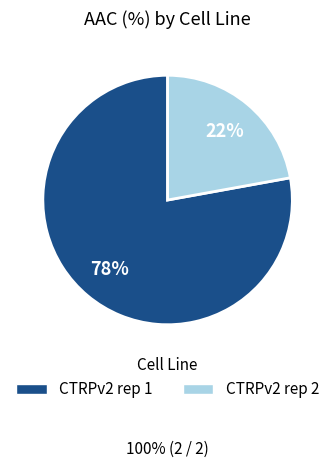

What is the ratio of the value at CTRPv2 rep 2 to the value at CTRPv2 rep 1?

0.3